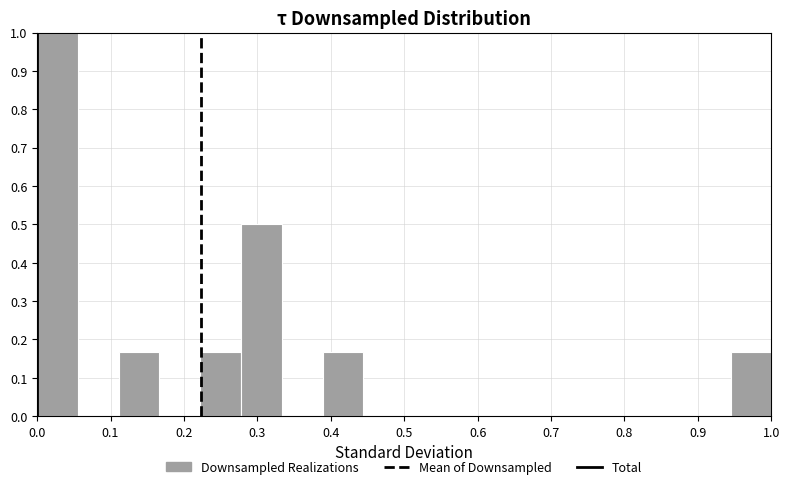

Which range on the x-axis has the tallest bar?

0.00 to 0.06